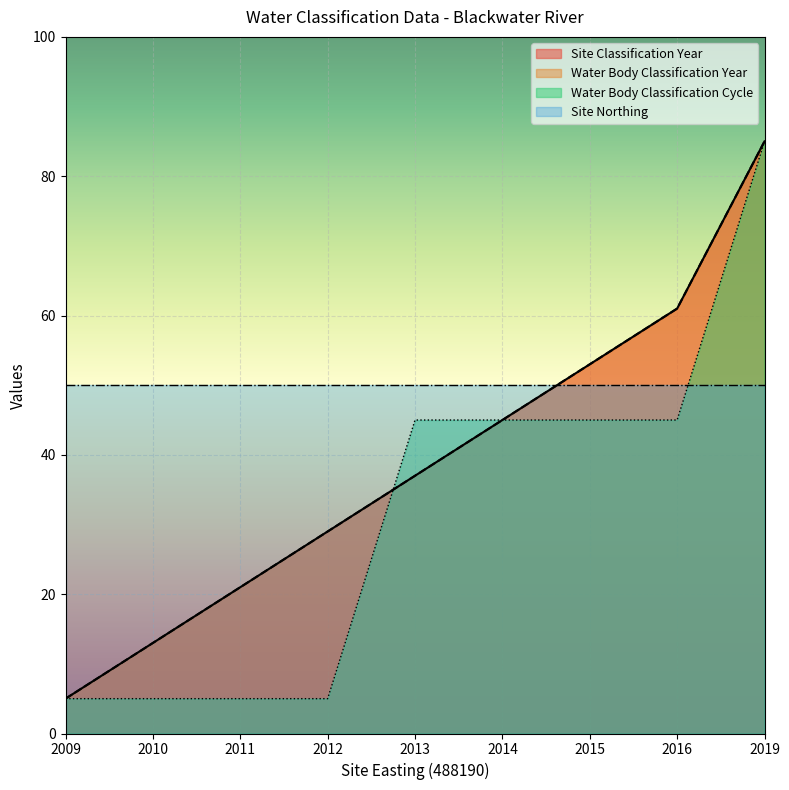

How many intersections are there between Water Body Classification Cycle and Water Body Classification Year?

1